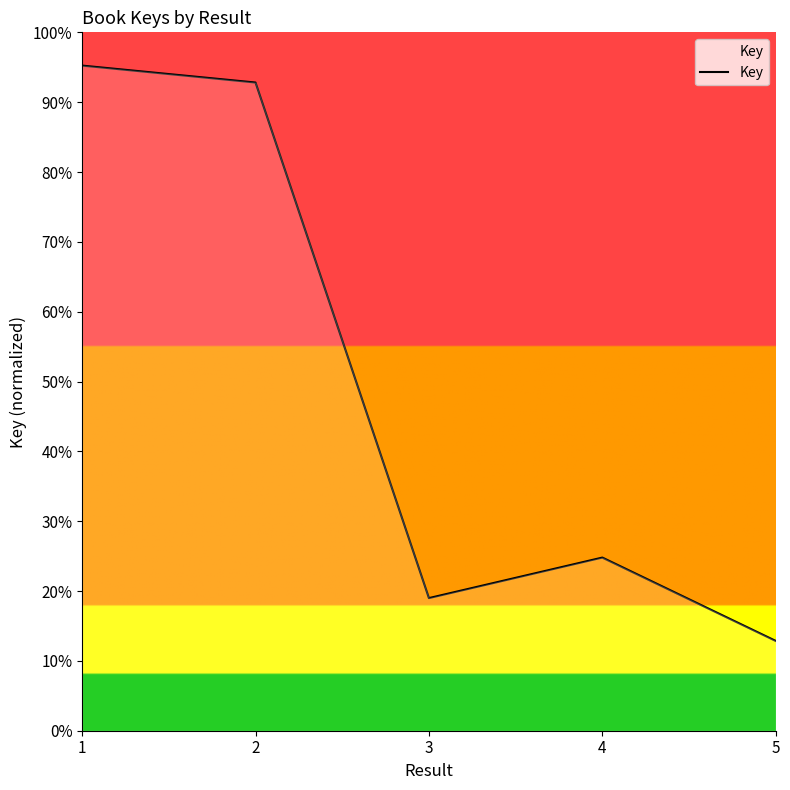

Reading left to right, what are all the values shown in this chart?

95.2	92.8	19.0	24.8	12.9